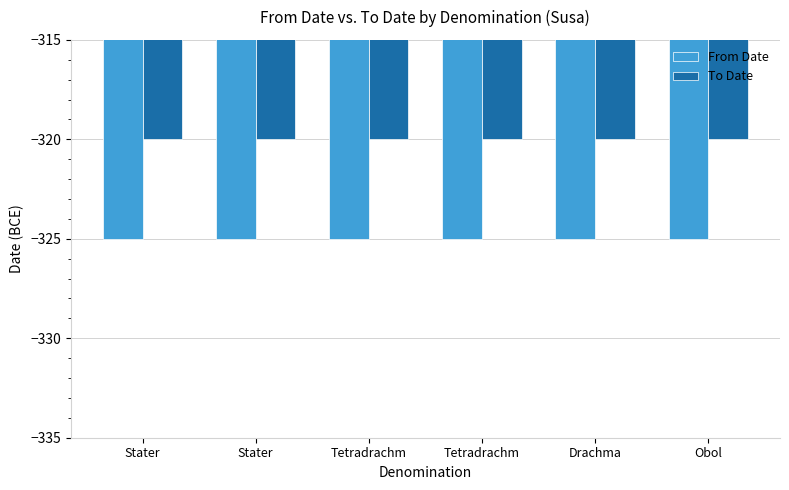

How many bars are there in total?

12